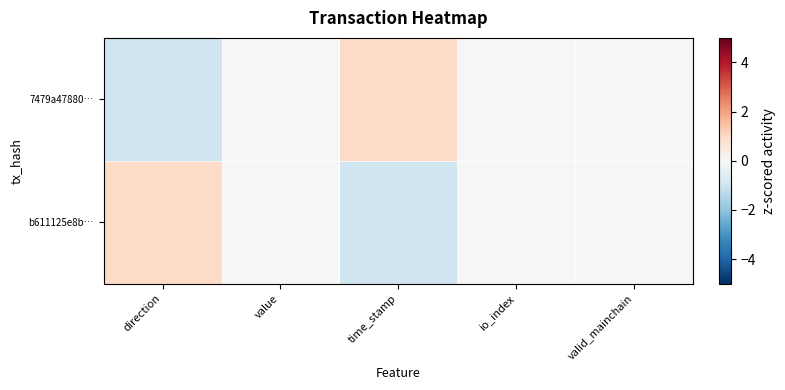

Which series has the widest spread of values?

7479a47880…